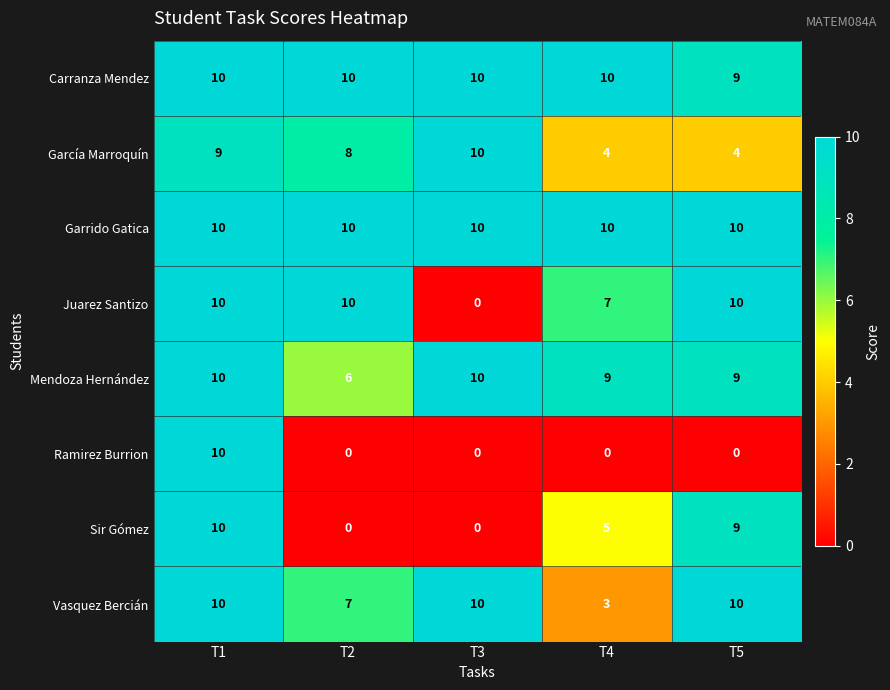

What is the spread (max minus min) of values at T4?

10